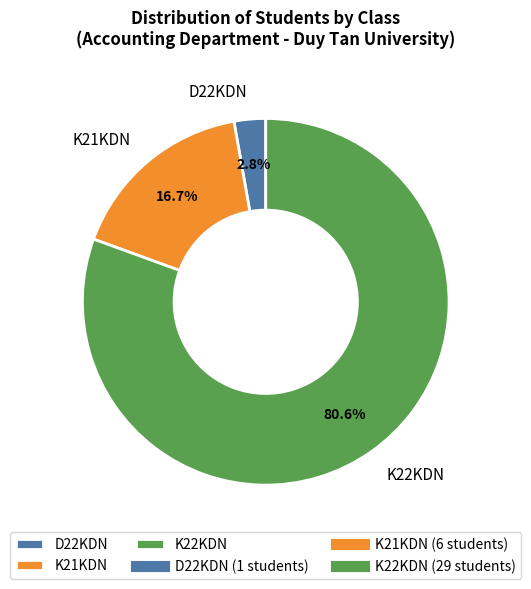

To the nearest percent, what is the average slice percentage?

33%